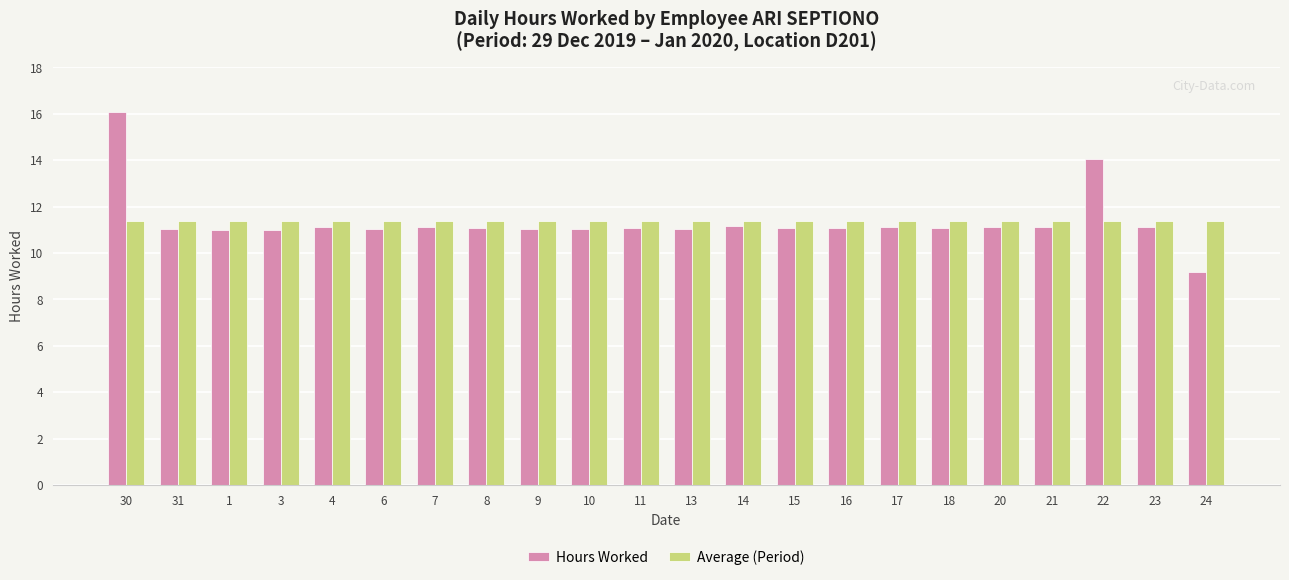

Rank the series by their maximum value, from highest to lowest.

Hours Worked, Average (Period)